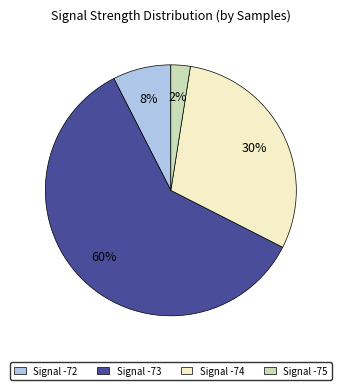

To the nearest percent, what is the average slice percentage?

25%